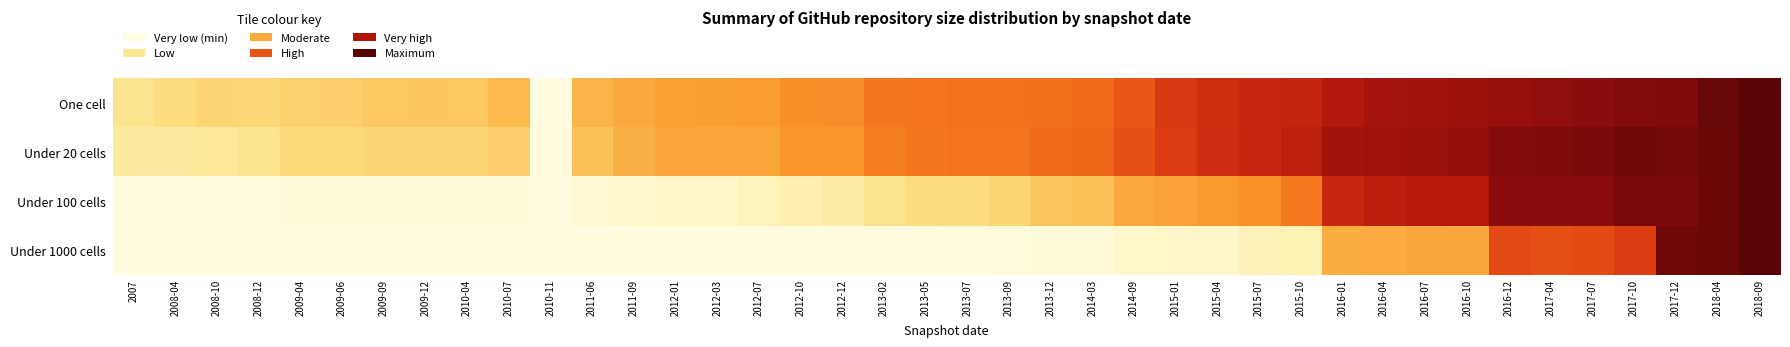

Reading left to right, transcribe all the data shown in this chart.

One cell: 2007=0.2	2008-04=0.2	2008-10=0.3	2008-12=0.3	2009-04=0.3	2009-06=0.3	2009-09=0.3	2009-12=0.3	2010-04=0.3	2010-07=0.3	2010-11=0.0	2011-06=0.4	2011-09=0.4	2012-01=0.4	2012-03=0.4	2012-07=0.4	2012-10=0.5	2012-12=0.5	2013-02=0.5	2013-05=0.5	2013-07=0.5	2013-09=0.5	2013-12=0.5	2014-03=0.6	2014-09=0.6	2015-01=0.7	2015-04=0.7	2015-07=0.7	2015-10=0.7	2016-01=0.8	2016-04=0.8	2016-07=0.8	2016-10=0.8	2016-12=0.9	2017-04=0.9	2017-07=0.9	2017-10=0.9	2017-12=0.9	2018-04=1.0	2018-09=1.0
Under 20 cells: 2007=0.2	2008-04=0.2	2008-10=0.2	2008-12=0.2	2009-04=0.2	2009-06=0.2	2009-09=0.3	2009-12=0.3	2010-04=0.3	2010-07=0.3	2010-11=0.0	2011-06=0.3	2011-09=0.4	2012-01=0.4	2012-03=0.4	2012-07=0.4	2012-10=0.4	2012-12=0.5	2013-02=0.5	2013-05=0.5	2013-07=0.5	2013-09=0.5	2013-12=0.6	2014-03=0.6	2014-09=0.6	2015-01=0.7	2015-04=0.7	2015-07=0.7	2015-10=0.8	2016-01=0.8	2016-04=0.8	2016-07=0.9	2016-10=0.9	2016-12=0.9	2017-04=0.9	2017-07=0.9	2017-10=1.0	2017-12=0.9	2018-04=1.0	2018-09=1.0
Under 100 cells: 2007=0.0	2008-04=0.0	2008-10=0.0	2008-12=0.0	2009-04=0.0	2009-06=0.0	2009-09=0.0	2009-12=0.0	2010-04=0.0	2010-07=0.0	2010-11=0.0	2011-06=0.1	2011-09=0.1	2012-01=0.1	2012-03=0.1	2012-07=0.1	2012-10=0.2	2012-12=0.2	2013-02=0.2	2013-05=0.2	2013-07=0.2	2013-09=0.3	2013-12=0.3	2014-03=0.3	2014-09=0.4	2015-01=0.4	2015-04=0.4	2015-07=0.5	2015-10=0.5	2016-01=0.7	2016-04=0.8	2016-07=0.8	2016-10=0.8	2016-12=0.9	2017-04=0.9	2017-07=0.9	2017-10=0.9	2017-12=0.9	2018-04=1.0	2018-09=1.0
Under 1000 cells: 2007=0.0	2008-04=0.0	2008-10=0.0	2008-12=0.0	2009-04=0.0	2009-06=0.0	2009-09=0.0	2009-12=0.0	2010-04=0.0	2010-07=0.0	2010-11=0.0	2011-06=0.0	2011-09=0.0	2012-01=0.0	2012-03=0.0	2012-07=0.0	2012-10=0.0	2012-12=0.0	2013-02=0.0	2013-05=0.0	2013-07=0.0	2013-09=0.0	2013-12=0.0	2014-03=0.0	2014-09=0.1	2015-01=0.1	2015-04=0.1	2015-07=0.1	2015-10=0.1	2016-01=0.4	2016-04=0.4	2016-07=0.4	2016-10=0.4	2016-12=0.6	2017-04=0.6	2017-07=0.6	2017-10=0.7	2017-12=0.9	2018-04=1.0	2018-09=1.0